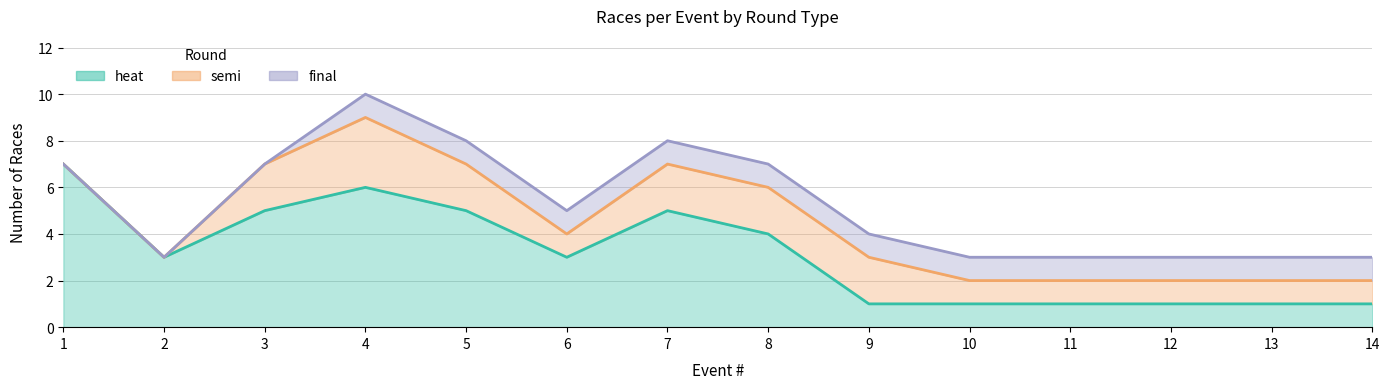

How many series are shown in this chart?

3